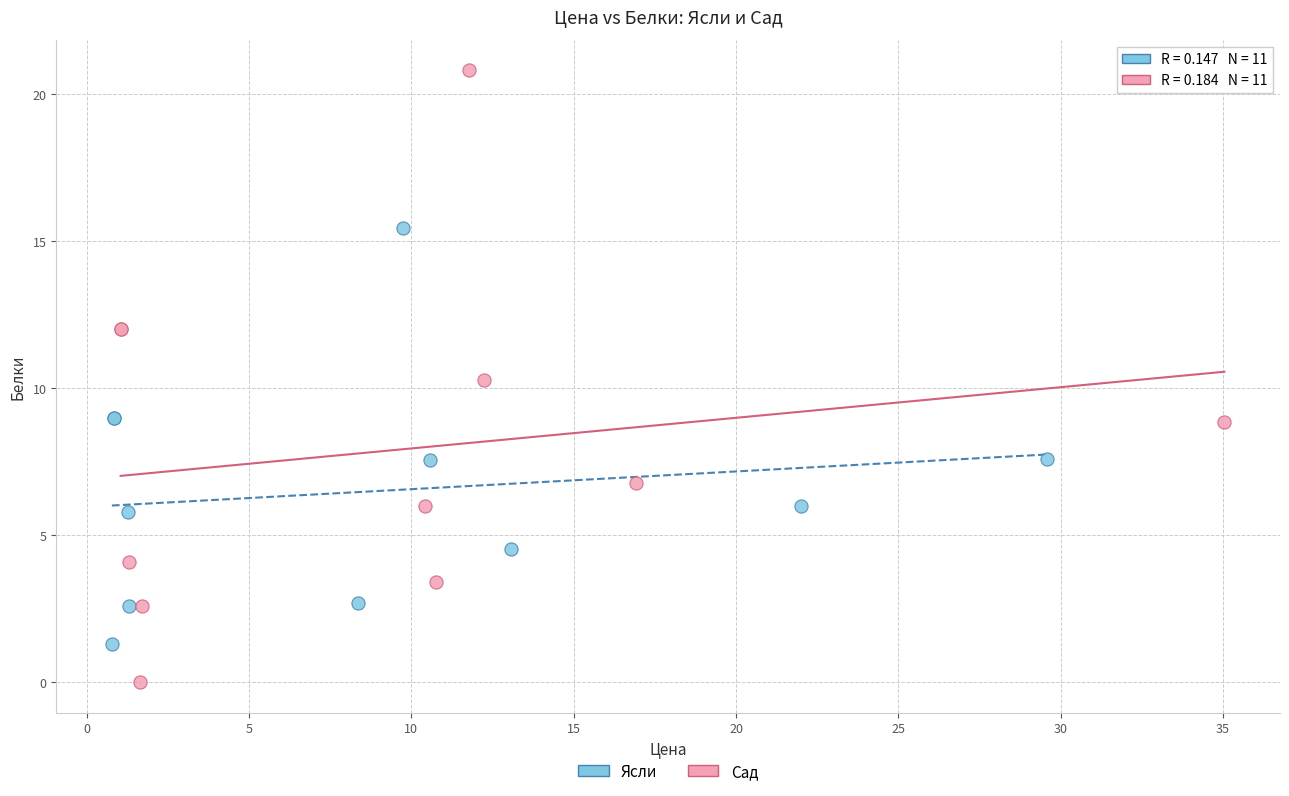

Which series contains the lowest Y value?

Сад